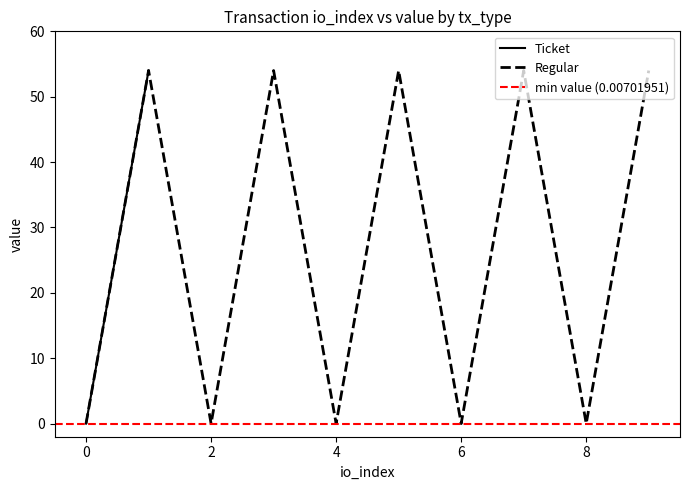

Reading left to right, what are all the values shown in this chart?

0=0.0	1=54.0	2=0.0	3=54.0	4=0.0	5=54.0	6=0.0	7=54.0	8=0.0	9=54.0